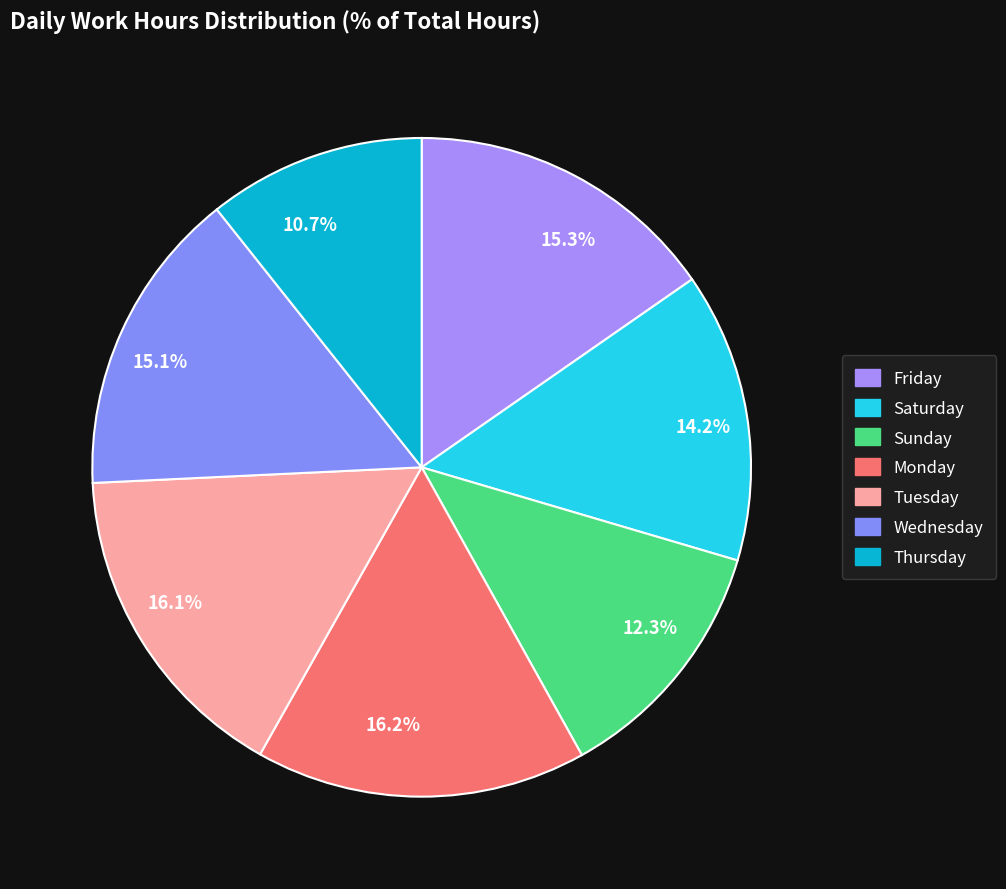

Is there a majority slice in this chart?

No